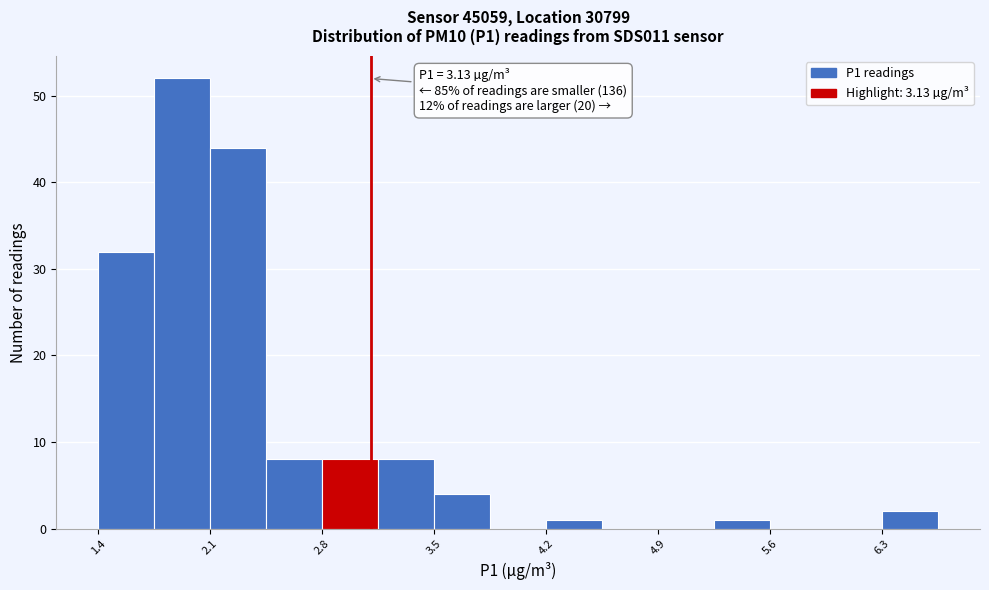

Read against the x-axis, roughly where is the centre of the tallest bar?

2.0